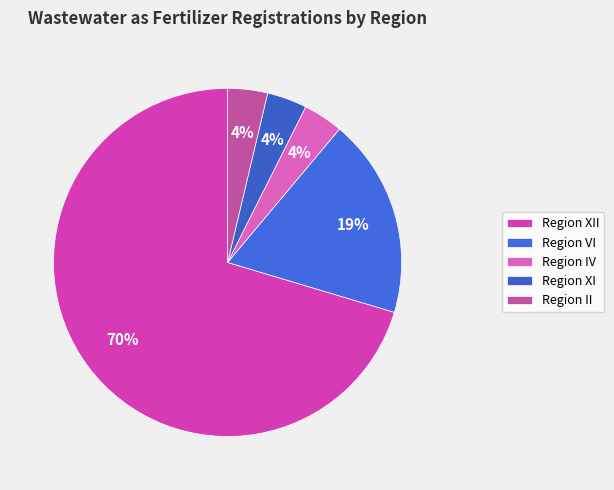

How many slices are in this pie chart?

5